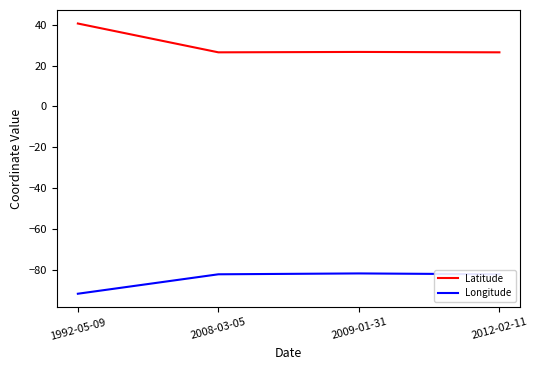

What are all the series names shown in the legend?

Latitude, Longitude